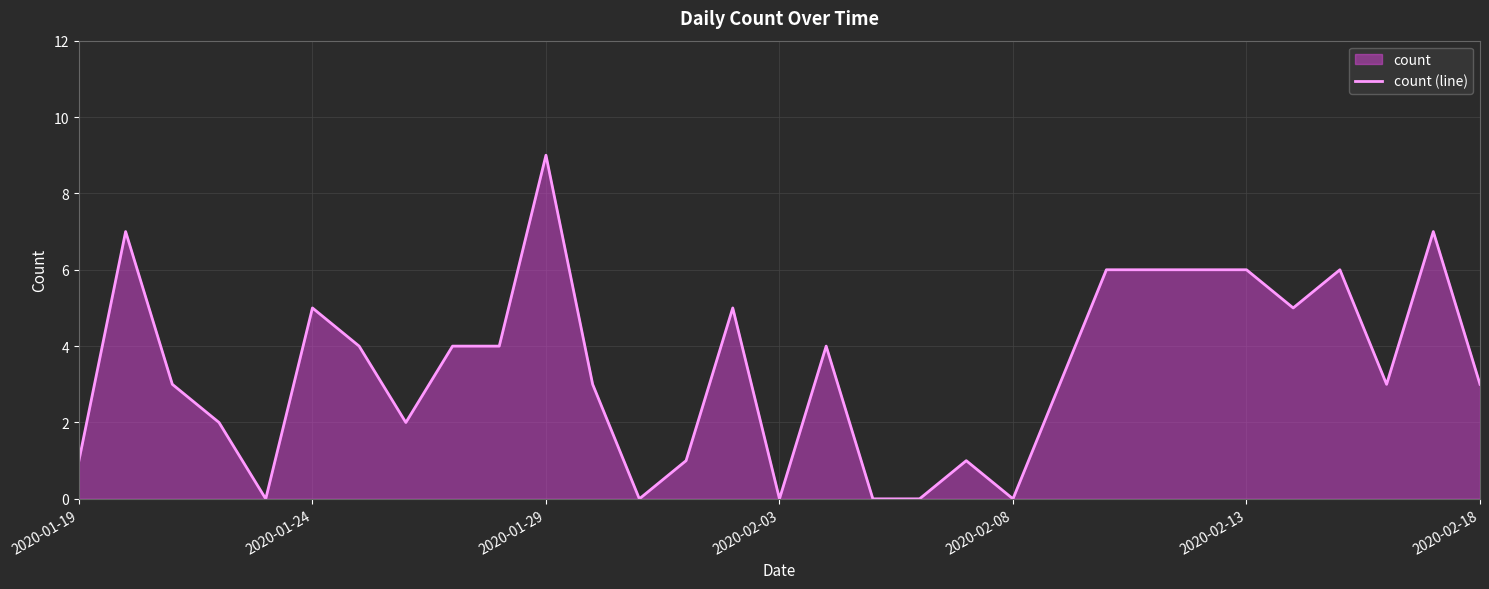

What is the average value?

3